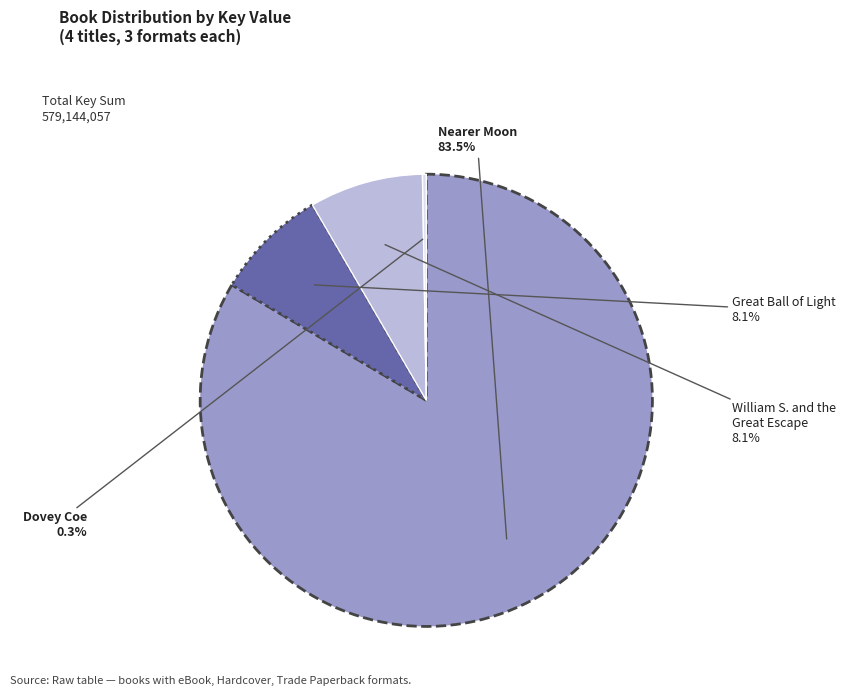

Do William S. and the Great Escape and Great Ball of Light together represent more than half of the pie?

No